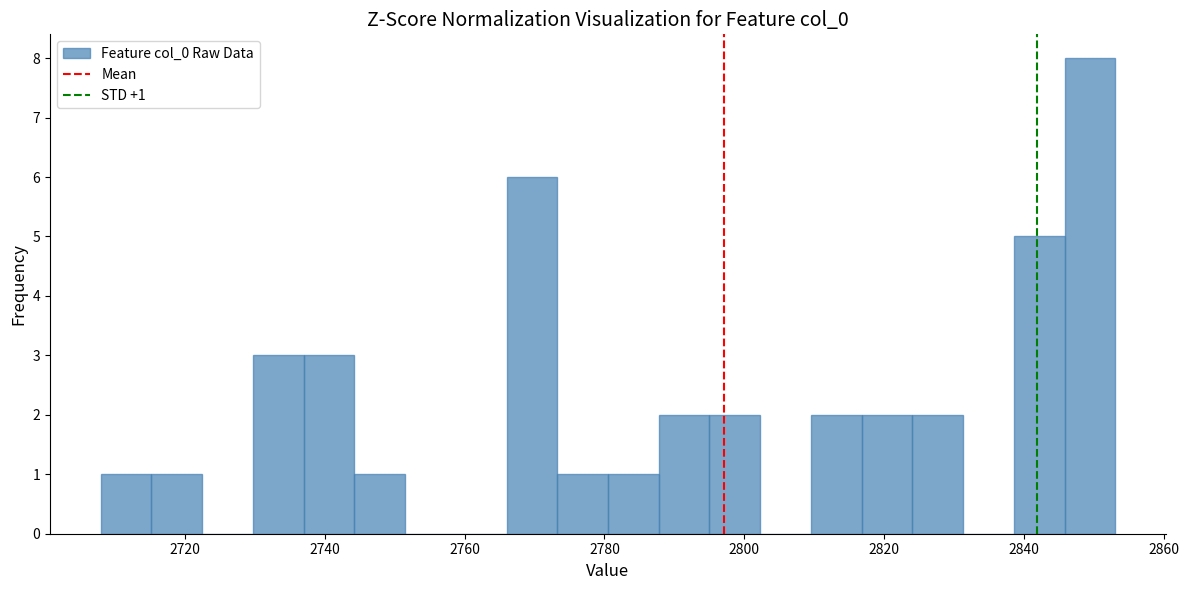

Read against the x-axis, roughly where is the centre of the tallest bar?

2850